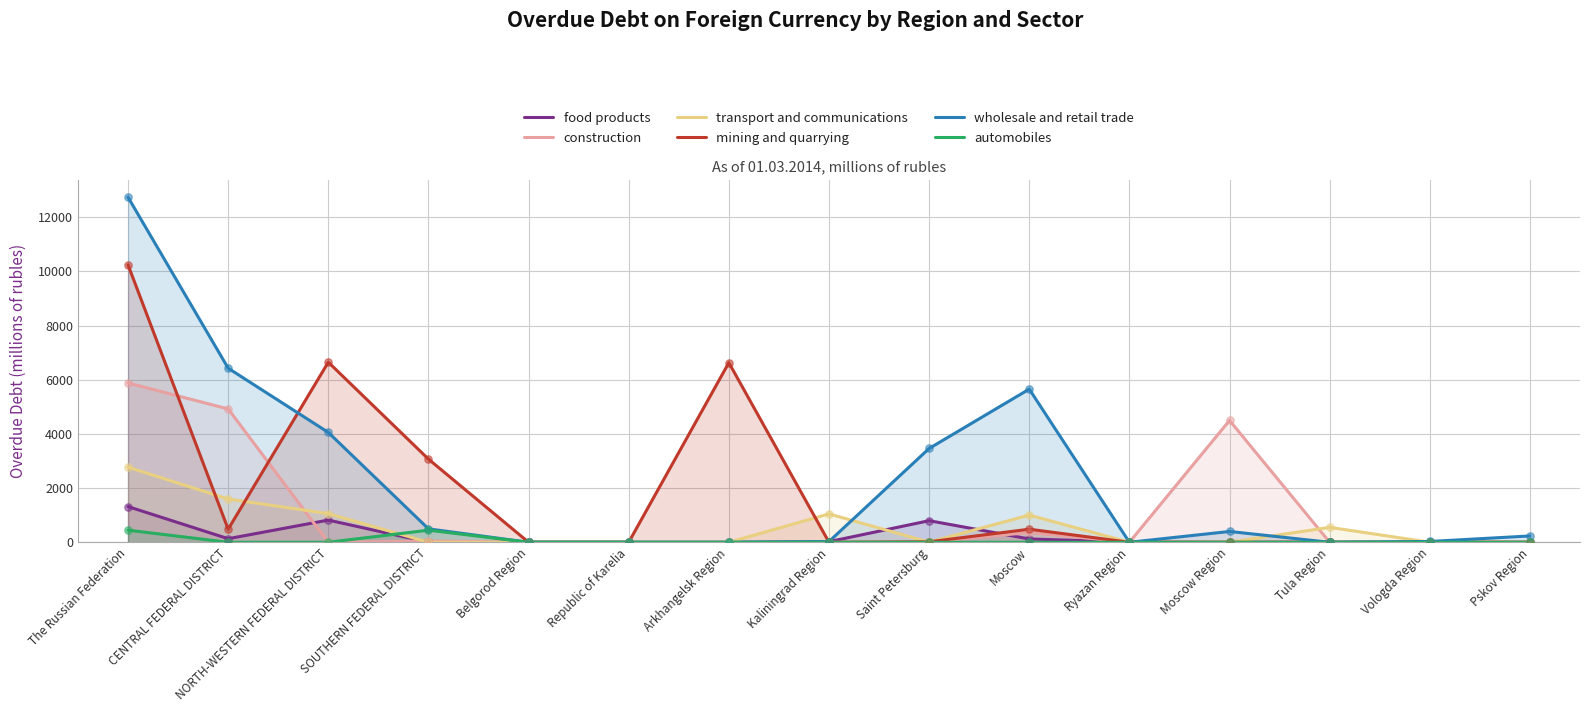

Which series reaches the minimum Y coordinate?

food products